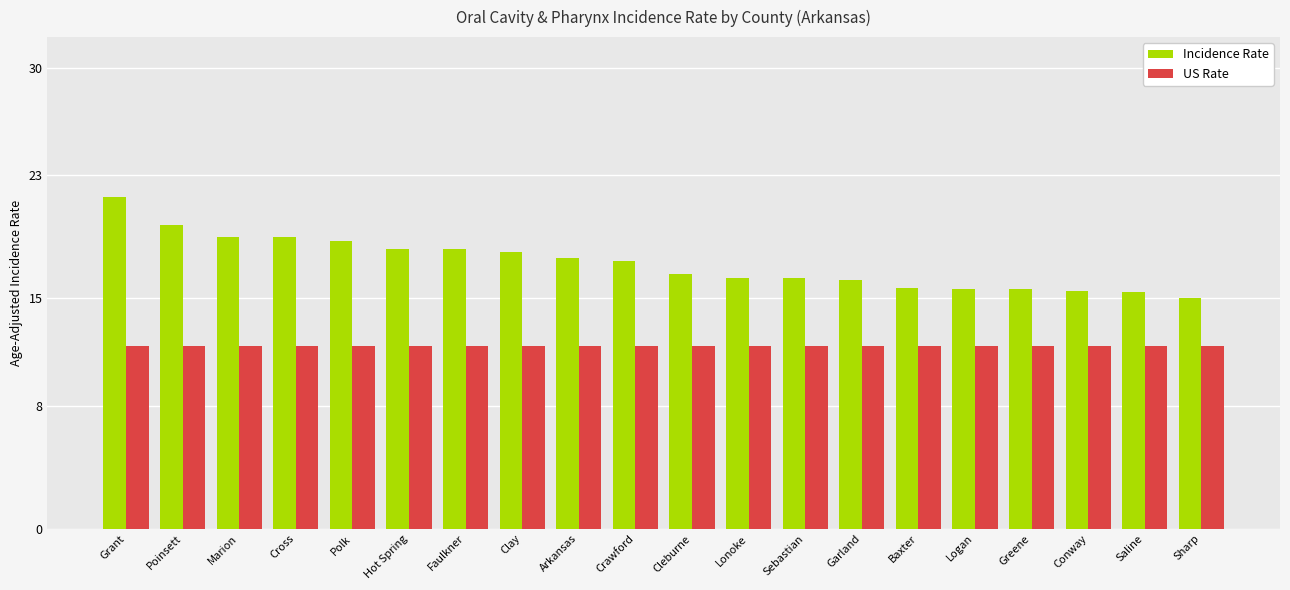

What is the spread (max minus min) of values at Grant?

9.7